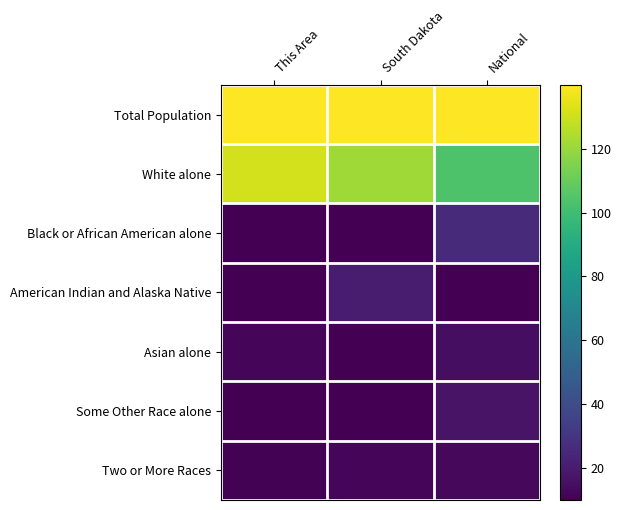

Which series has the largest total across all categories?

Total Population